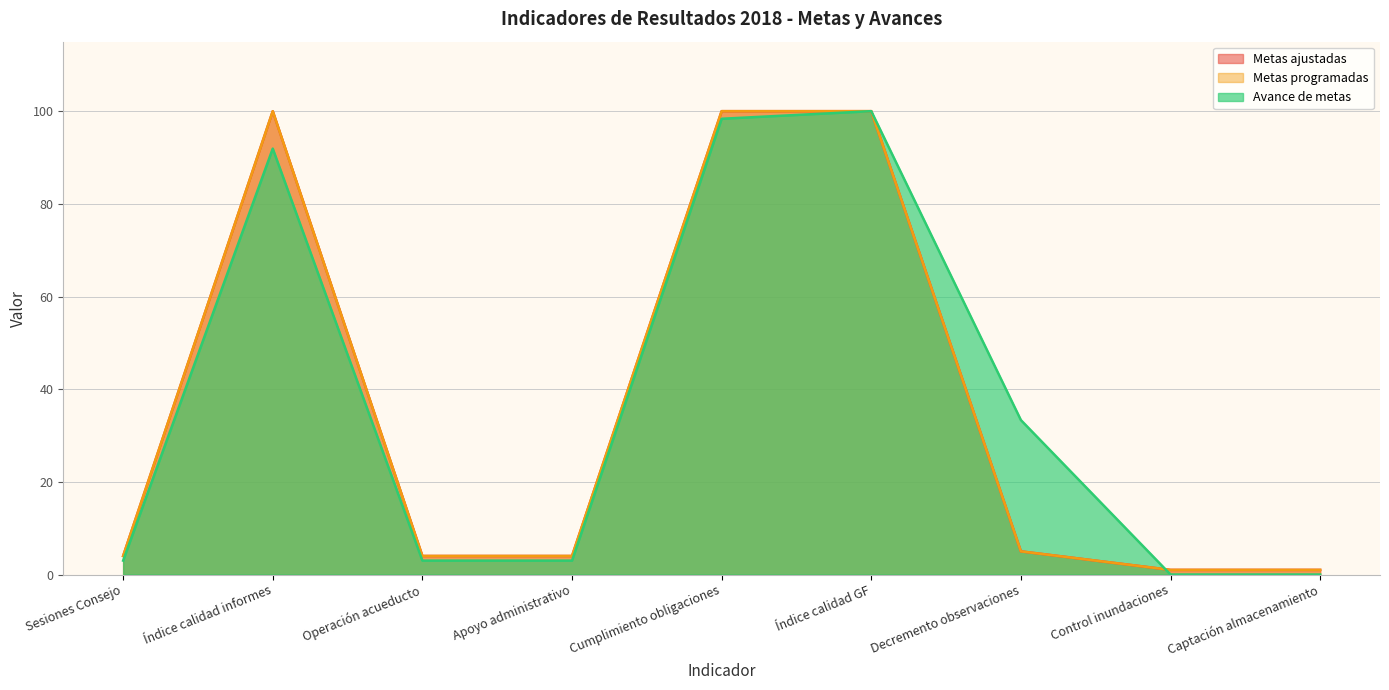

At how many categories does at least one series exceed 81?

3